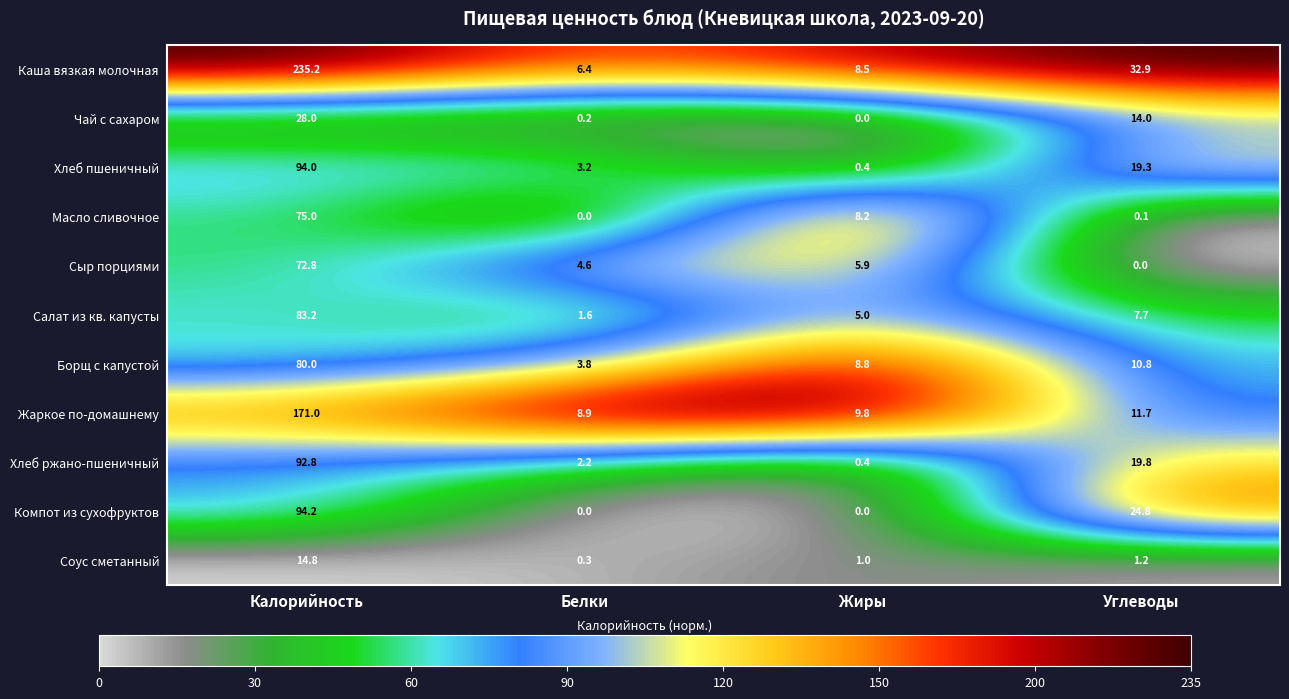

True or false: Хлеб пшеничный has a value of 4.5 at Белки.

False